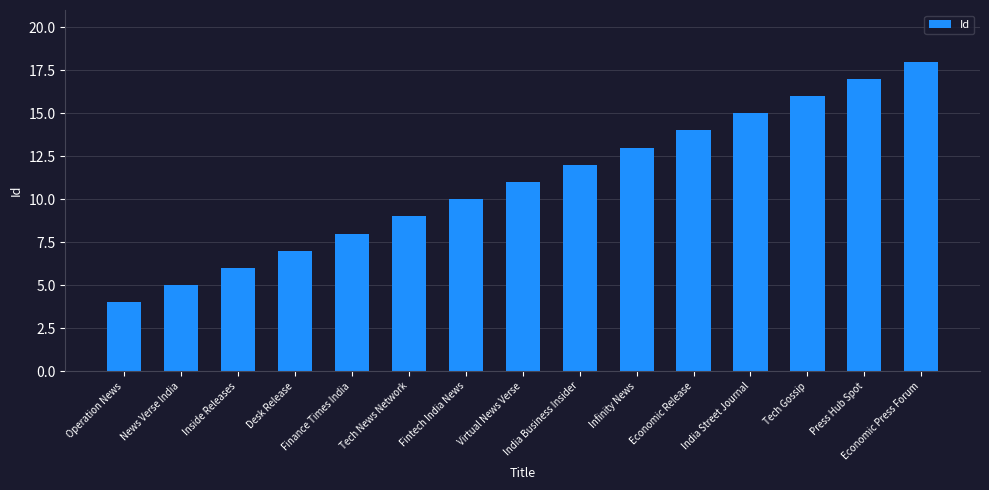

What is the maximum value shown in the chart?

18